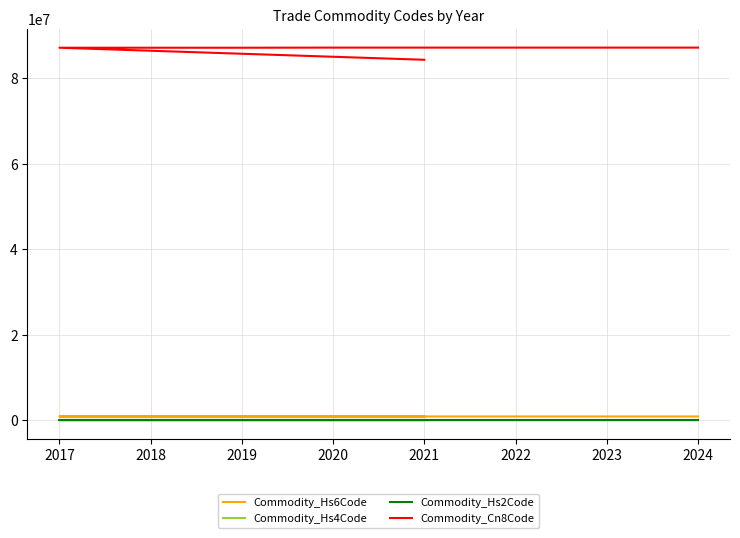

Which series has the largest total across all categories?

Commodity_Cn8Code